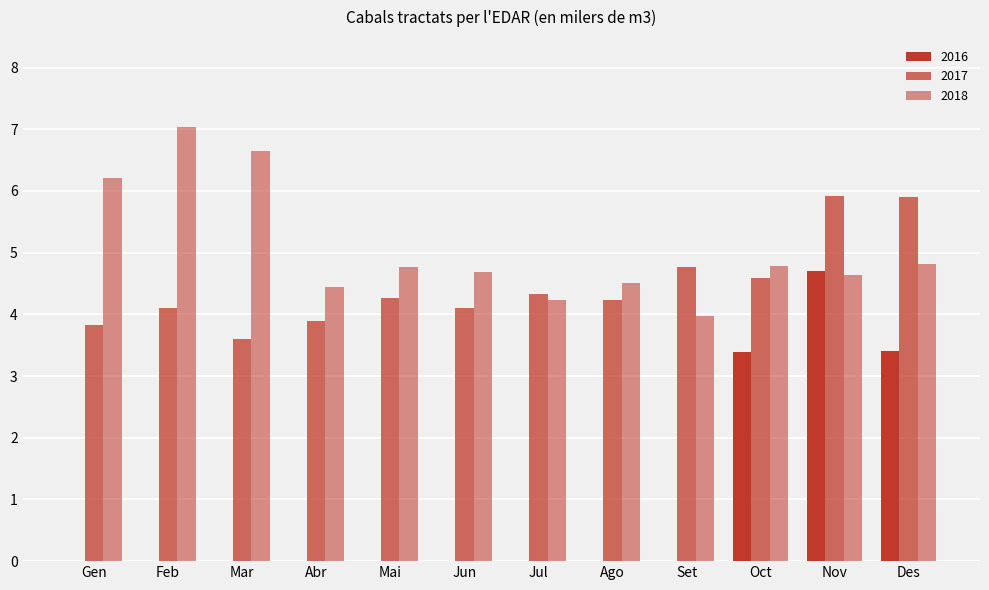

Between Nov and Set, which is larger?

Nov